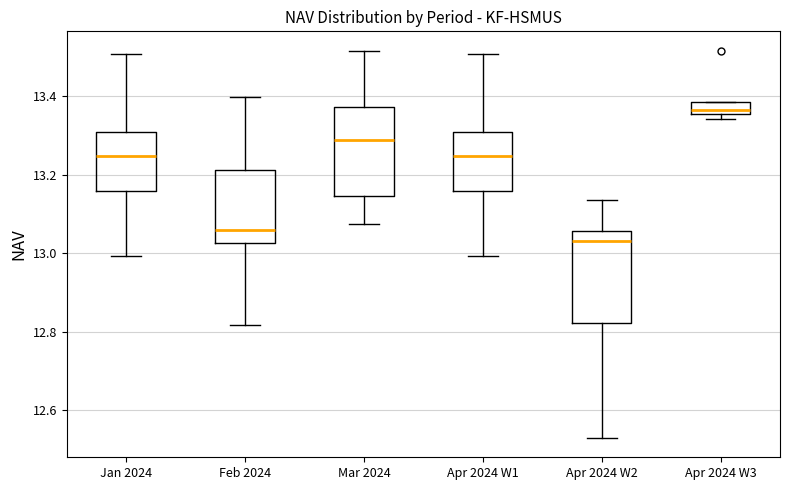

Reading left to right, transcribe this box plot: for each box, give where its median line is, the range the box spans, and where its two whiskers end, as read against the y-axis. The values are not printed on the chart, so give them approximately, as read against the axis.

Jan 2024: median 13.24, box 13.16 to 13.30, whiskers 13.00 to 13.50
Feb 2024: median 13.06, box 13.02 to 13.22, whiskers 12.82 to 13.40
Mar 2024: median 13.28, box 13.14 to 13.38, whiskers 13.08 to 13.52
Apr 2024 W1: median 13.24, box 13.16 to 13.30, whiskers 13.00 to 13.50
Apr 2024 W2: median 13.04, box 12.82 to 13.06, whiskers 12.52 to 13.14
Apr 2024 W3: median 13.36 (just above the box's lower edge), box 13.36 to 13.38, whiskers 13.34 to 13.38